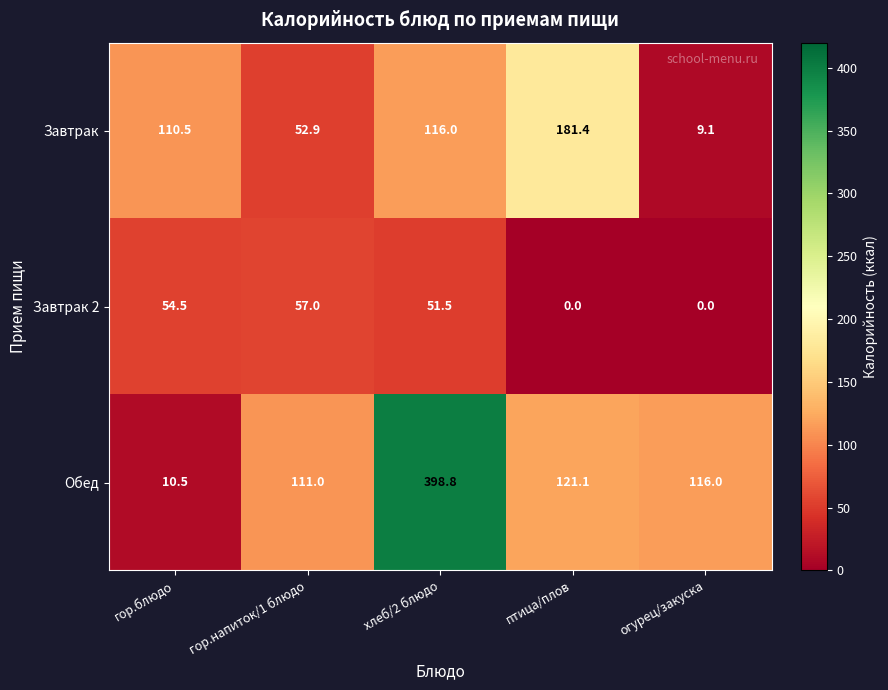

Reading right to left, extract all data points from this chart.

Завтрак: огурец/закуска=9.1	птица/плов=181.4	хлеб/2 блюдо=116.0	гор.напиток/1 блюдо=52.9	гор.блюдо=110.5
Завтрак 2: огурец/закуска=0.0	птица/плов=0.0	хлеб/2 блюдо=51.5	гор.напиток/1 блюдо=57.0	гор.блюдо=54.5
Обед: огурец/закуска=116.0	птица/плов=121.1	хлеб/2 блюдо=398.8	гор.напиток/1 блюдо=111.0	гор.блюдо=10.5